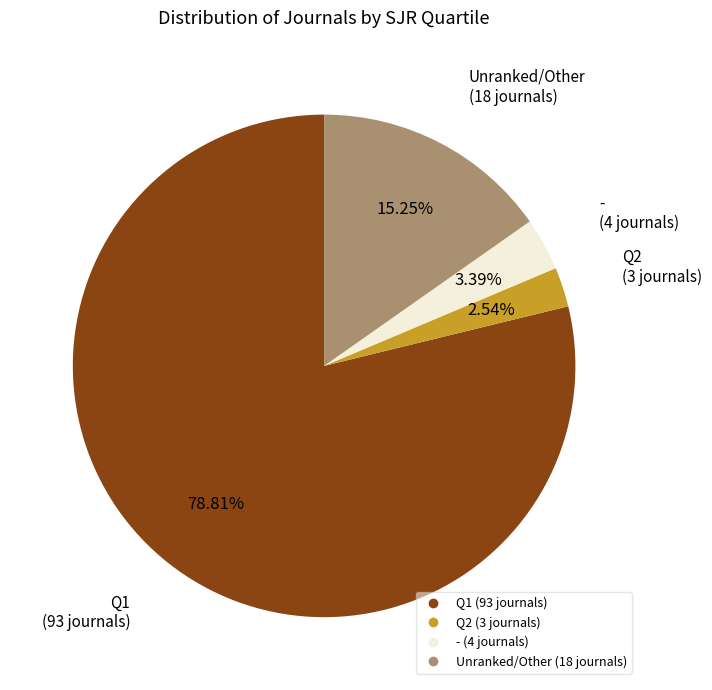

Is there any slice that represents more than half of the pie?

Yes